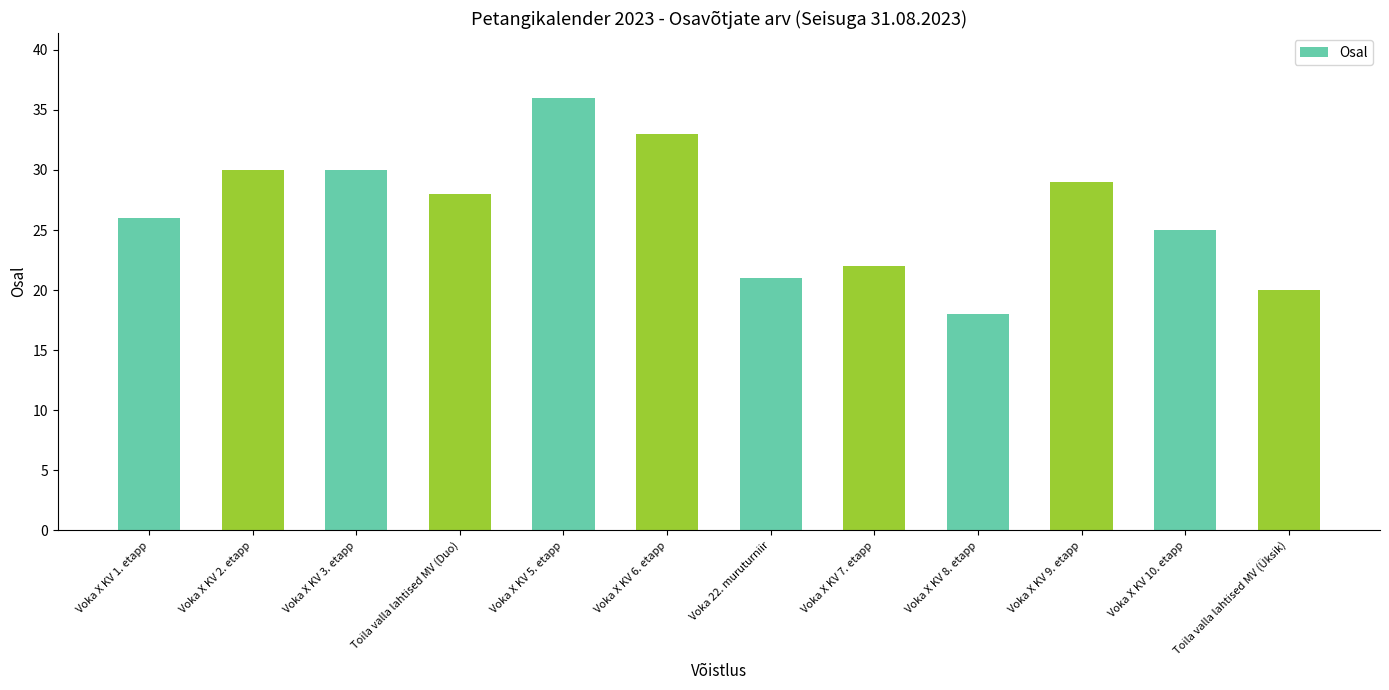

What is the sum of the values at Voka X KV 9. etapp and Voka X KV 2. etapp?

59